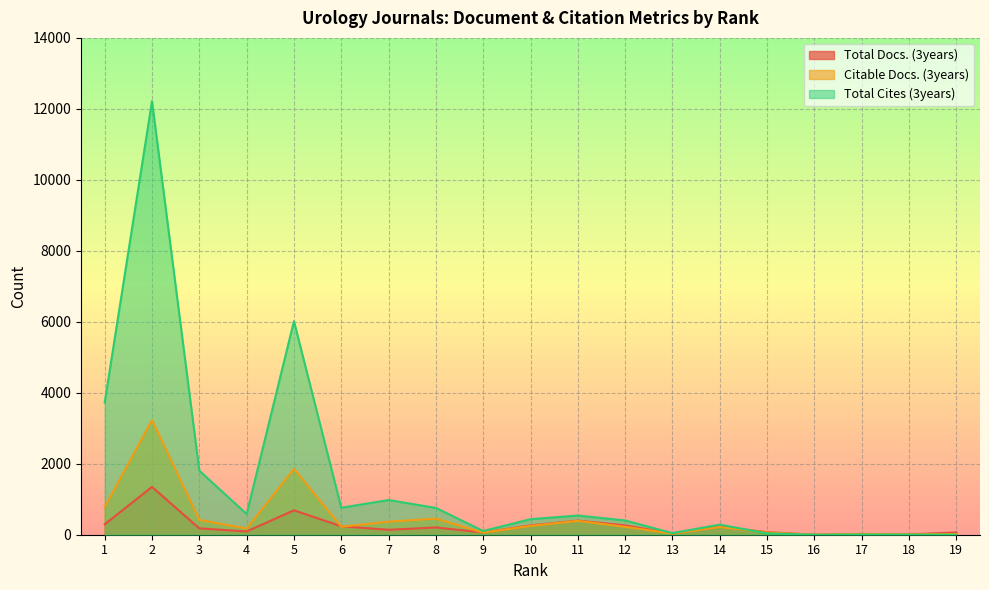

Which category has the highest value across all series?

2